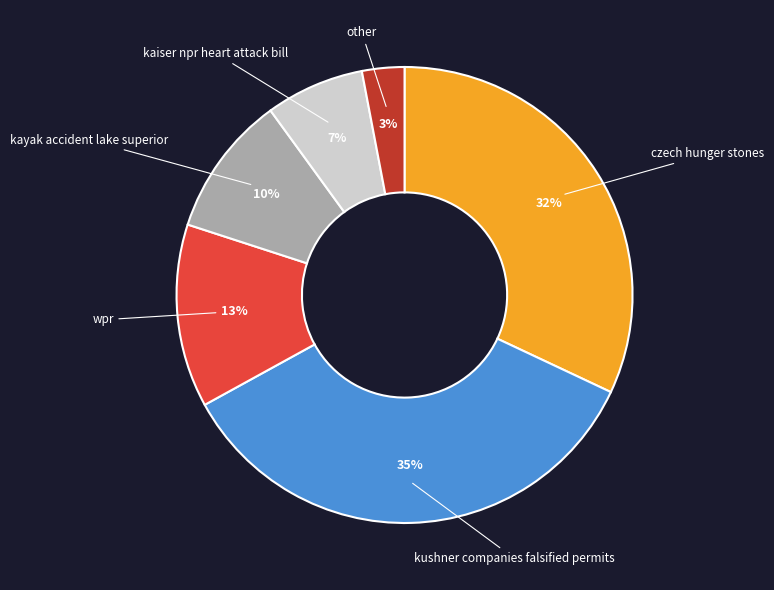

What is the largest slice in the pie chart?

kushner companies falsified permits